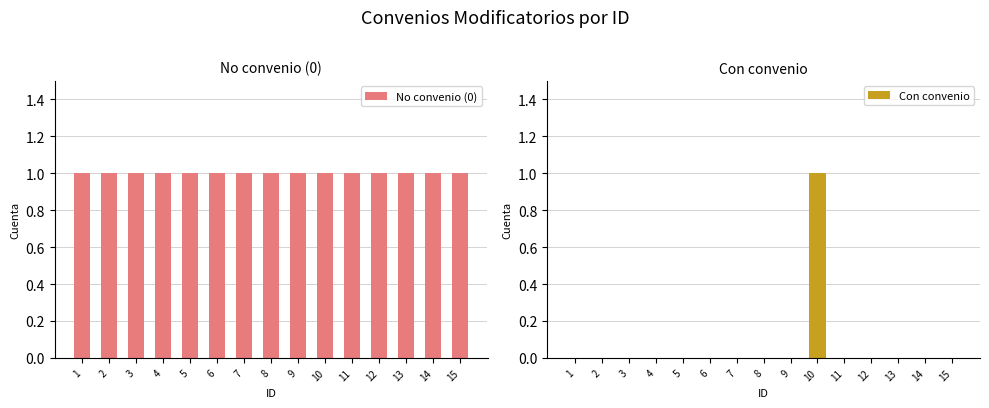

What is the maximum value shown in the chart?

1